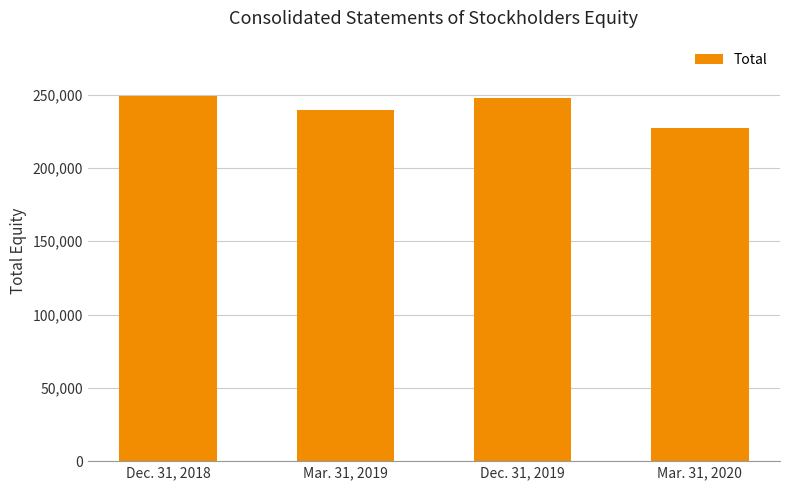

Reading right to left, extract all data points from this chart.

Mar. 31, 2020=227366	Dec. 31, 2019=247343	Mar. 31, 2019=239292	Dec. 31, 2018=249381